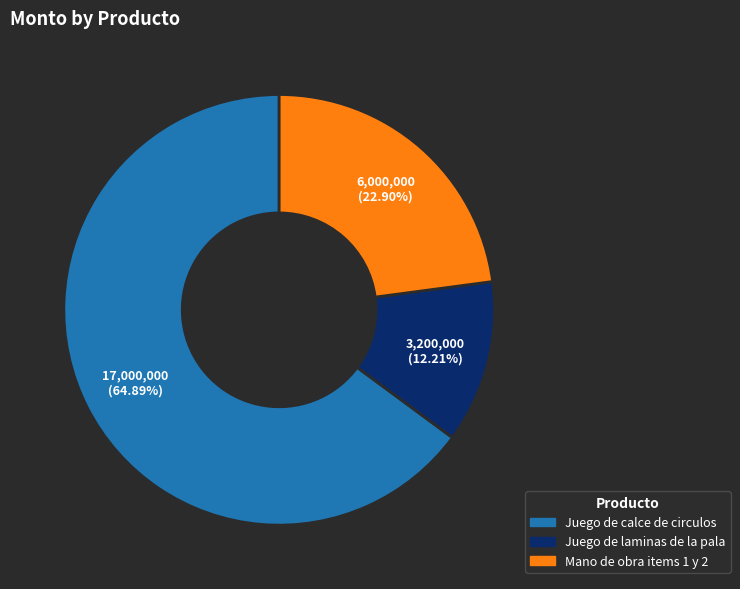

What is the total percentage of Juego de laminas de la pala and Mano de obra items 1 y 2?

35.1%